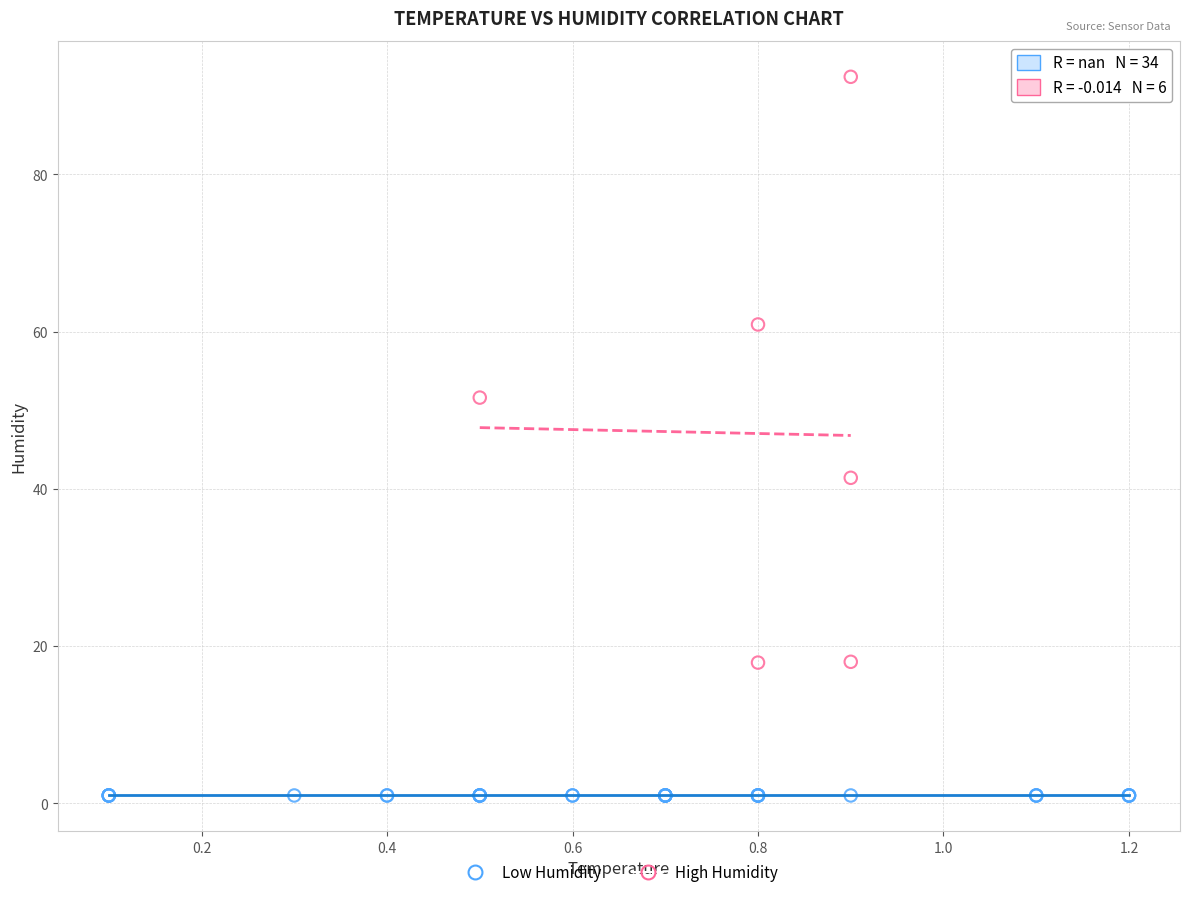

Which series reaches the minimum Y coordinate?

Low Humidity